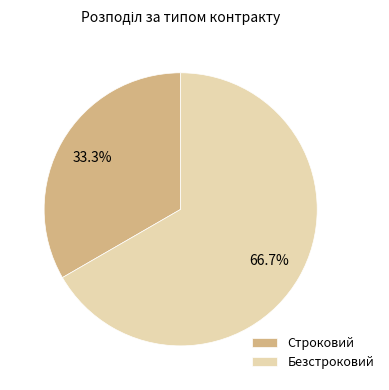

What portion of the pie excludes Строковий?

66.7%